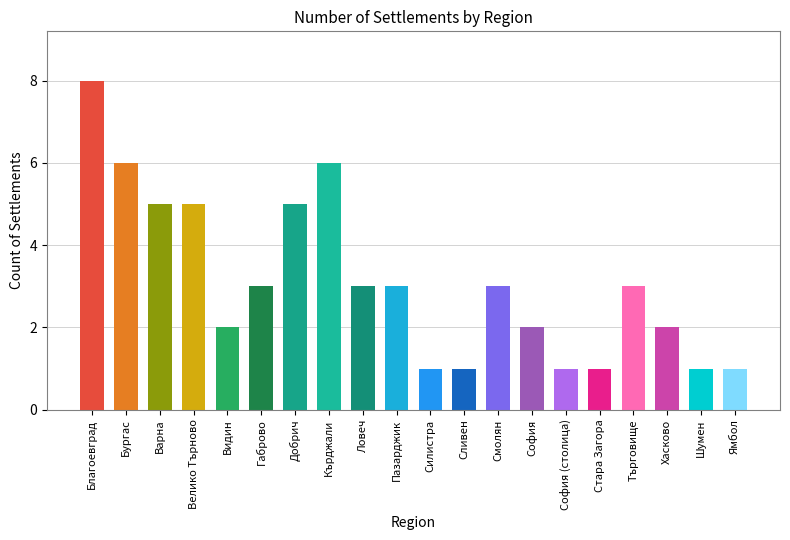

Reading right to left, what are all the values shown in this chart?

Ямбол=1	Шумен=1	Хасково=2	Търговище=3	Стара Загора=1	София (столица)=1	София=2	Смолян=3	Сливен=1	Силистра=1	Пазарджик=3	Ловеч=3	Кърджали=6	Добрич=5	Габрово=3	Видин=2	Велико Търново=5	Варна=5	Бургас=6	Благоевград=8